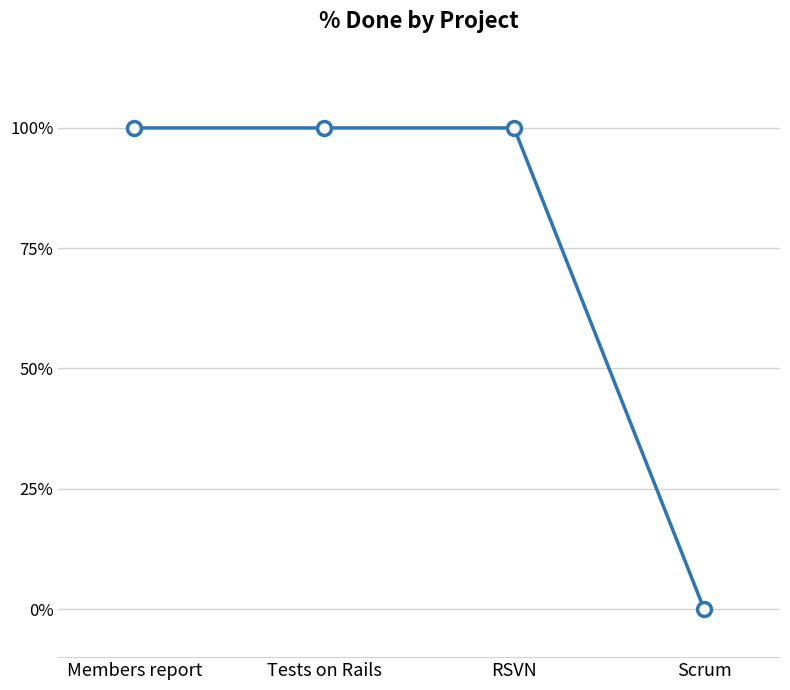

Which has a higher value, Tests on Rails or Scrum?

Tests on Rails